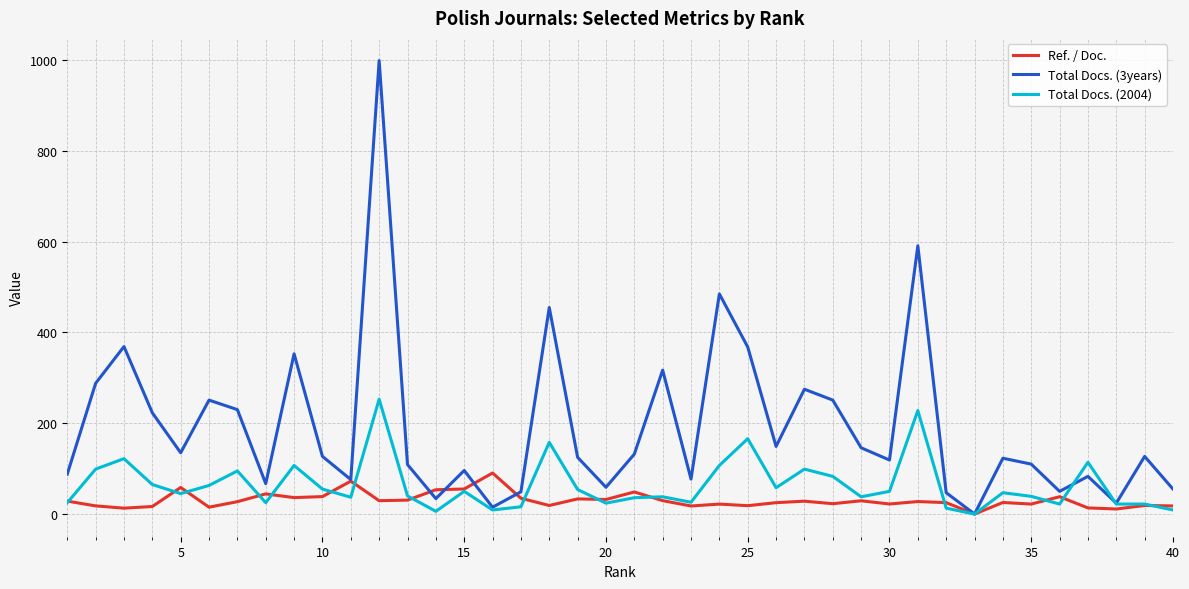

What is the highest value of the Total Docs. (3years) series?

999.0